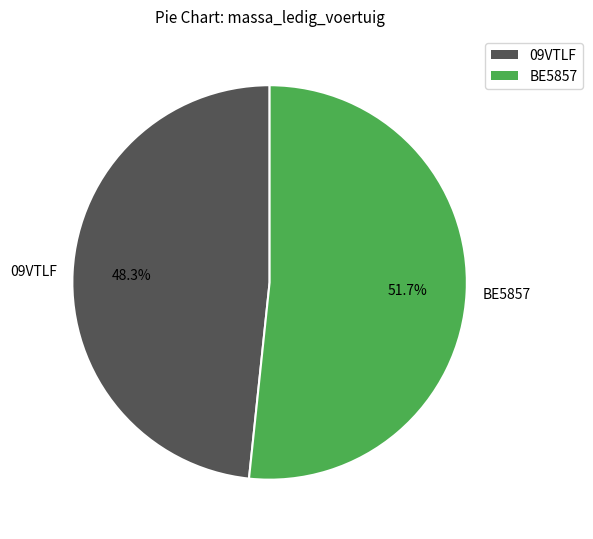

The BE5857 slice represents 52% of the pie. True or false?

True